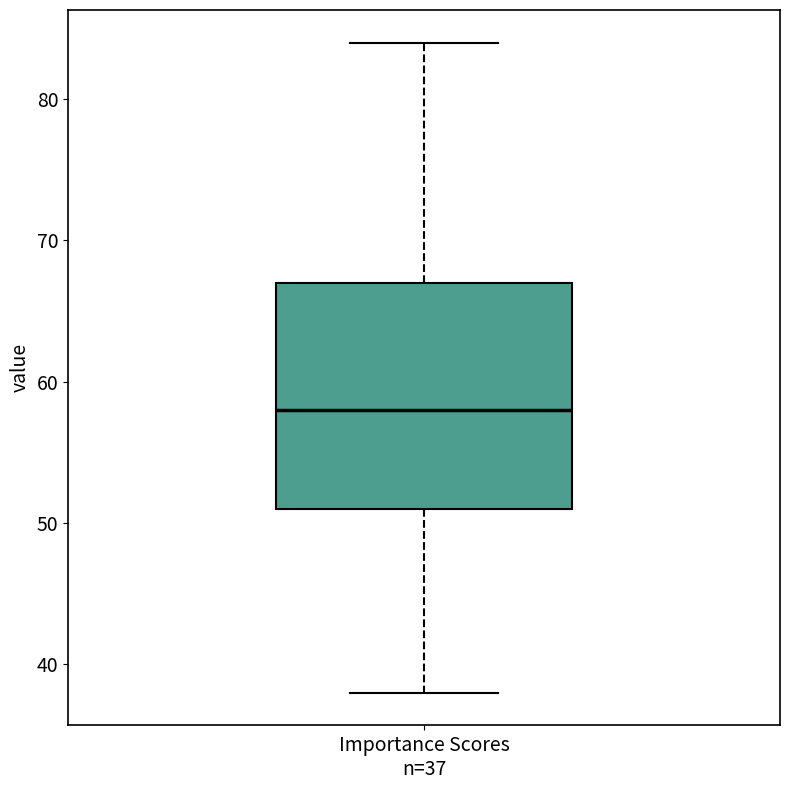

Transcribe this box plot: give where the median line is, the range the box spans, and where the two whiskers end, as read against the y-axis. The values are not printed on the chart, so give them approximately, as read against the axis.

median 58, box 51 to 67, whiskers 38 to 84